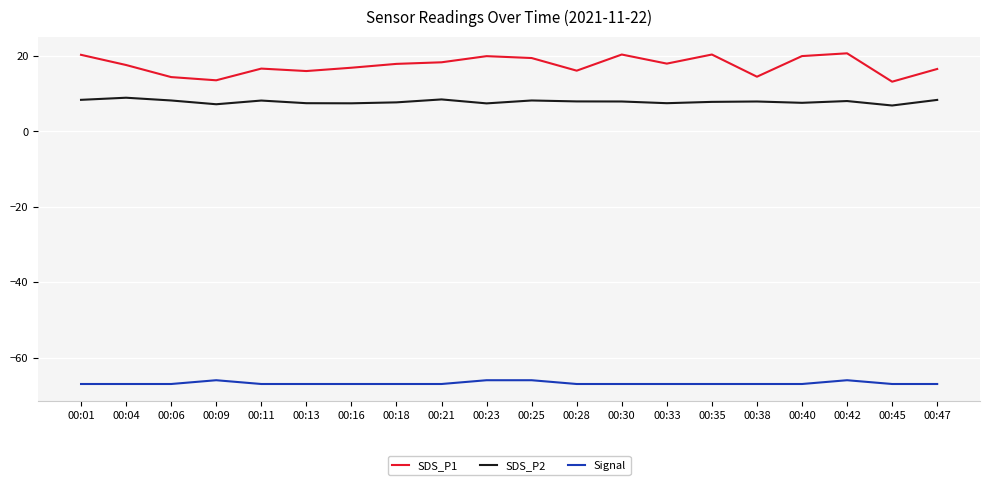

What is the highest value of the SDS_P2 series?

8.9